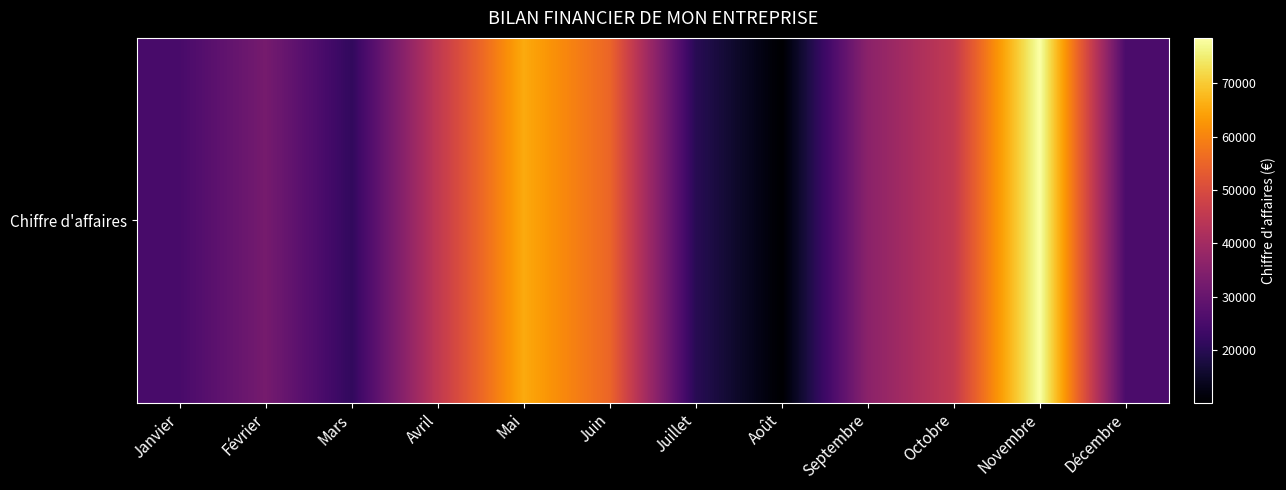

List the labels in order of value, largest first.

Novembre, Mai, Juin, Octobre, Avril, Septembre, Février, Décembre, Janvier, Mars, Juillet, Août